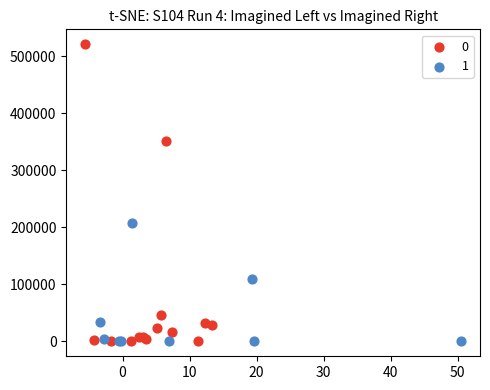

Which series has the widest spread of Y values?

0